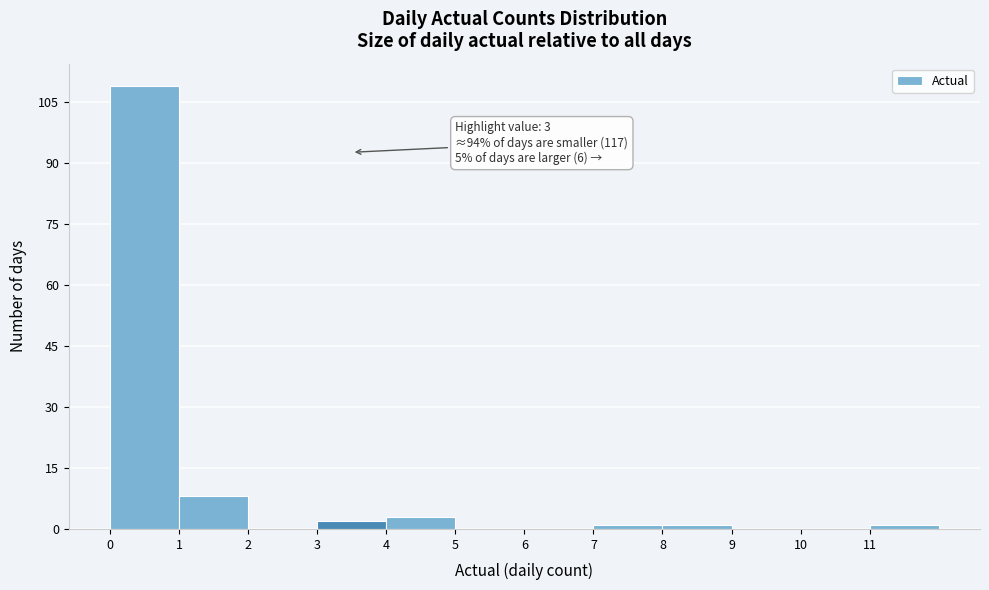

Over which range of the x-axis is the bar tallest?

0 to 1